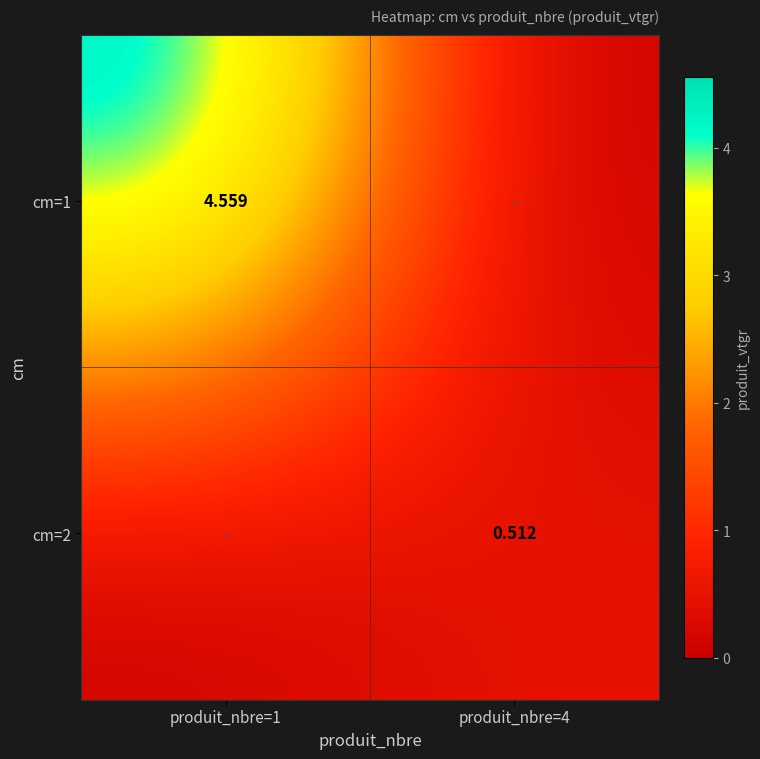

The cm=1 series shows 7.8 at produit_nbre=1. True or false?

False